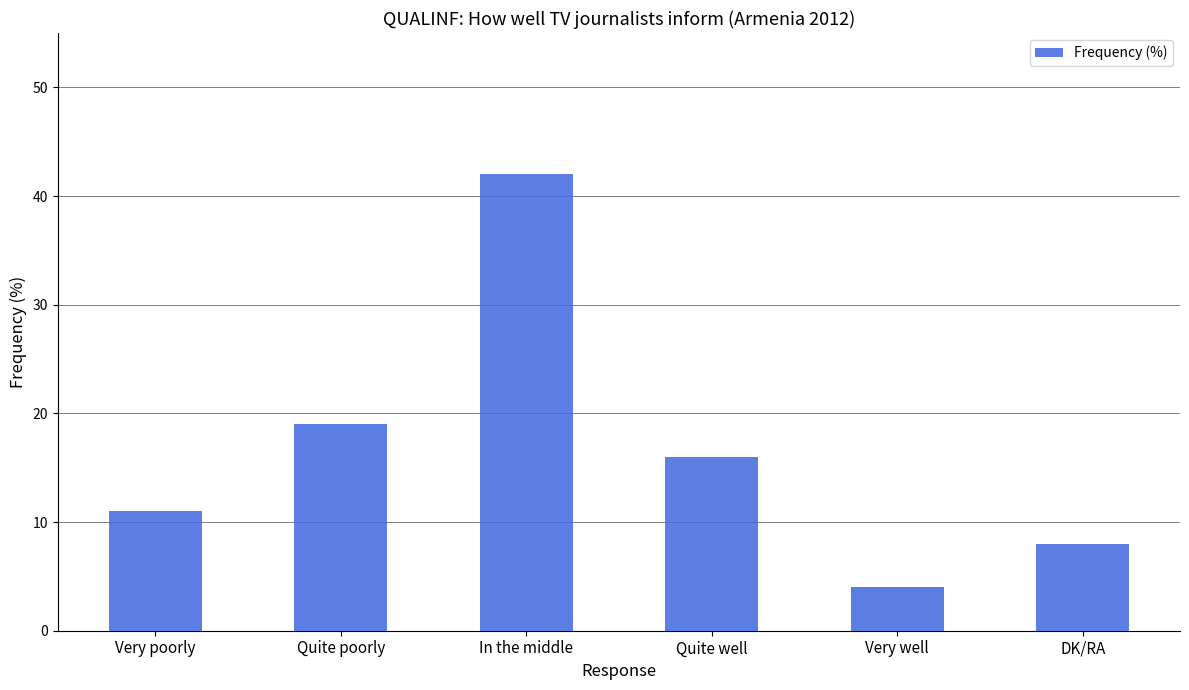

Reading left to right, list all the values displayed in this chart.

Very poorly=11	Quite poorly=19	In the middle=42	Quite well=16	Very well=4	DK/RA=8